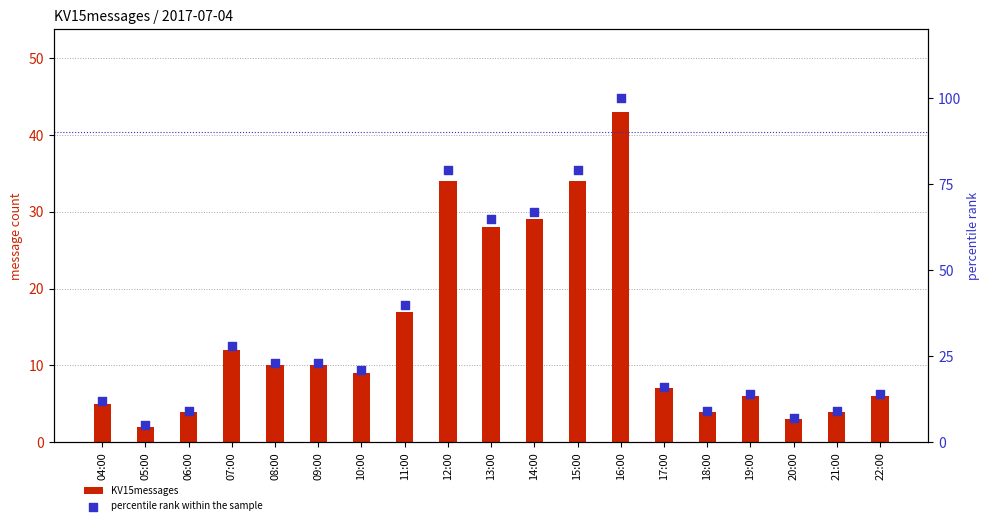

At how many categories does at least one series exceed 81?

1